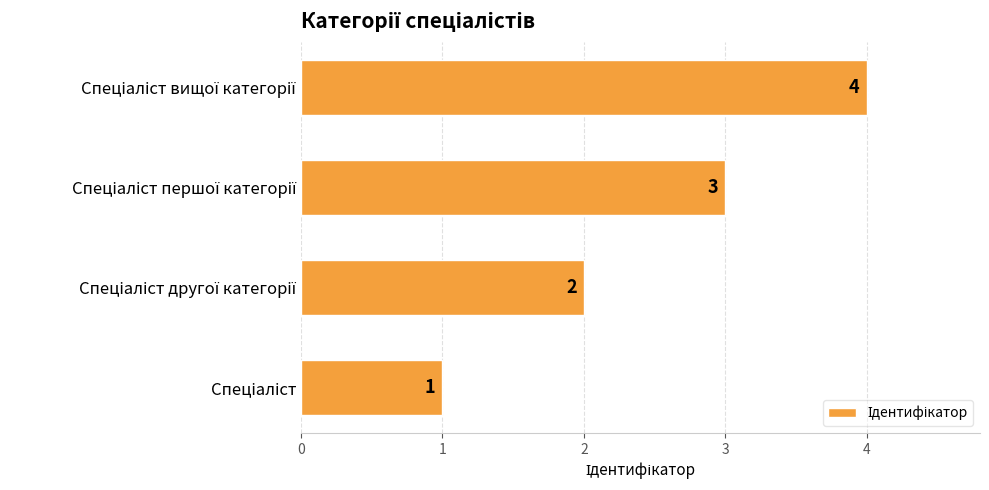

What is the maximum value shown in the chart?

4